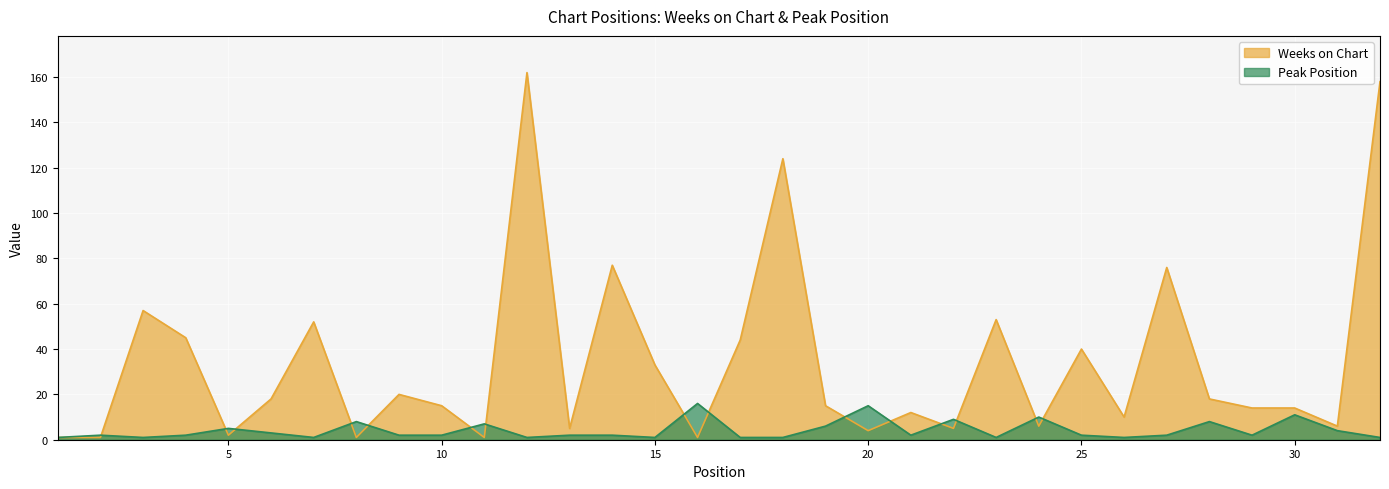

List the series in order of their overall mean, lowest first.

Peak Position, Weeks on Chart